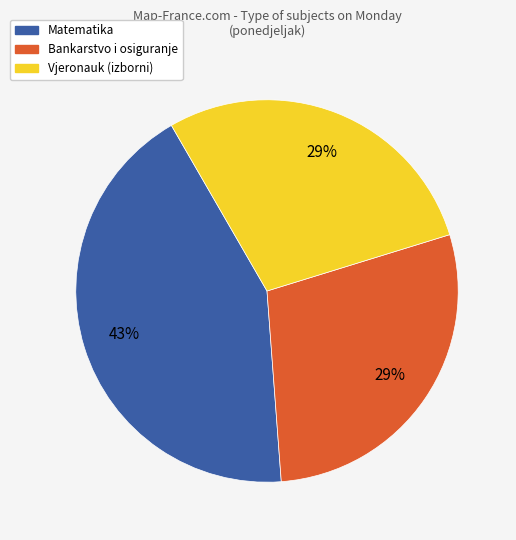

To the nearest percent, what is the average slice percentage?

33%